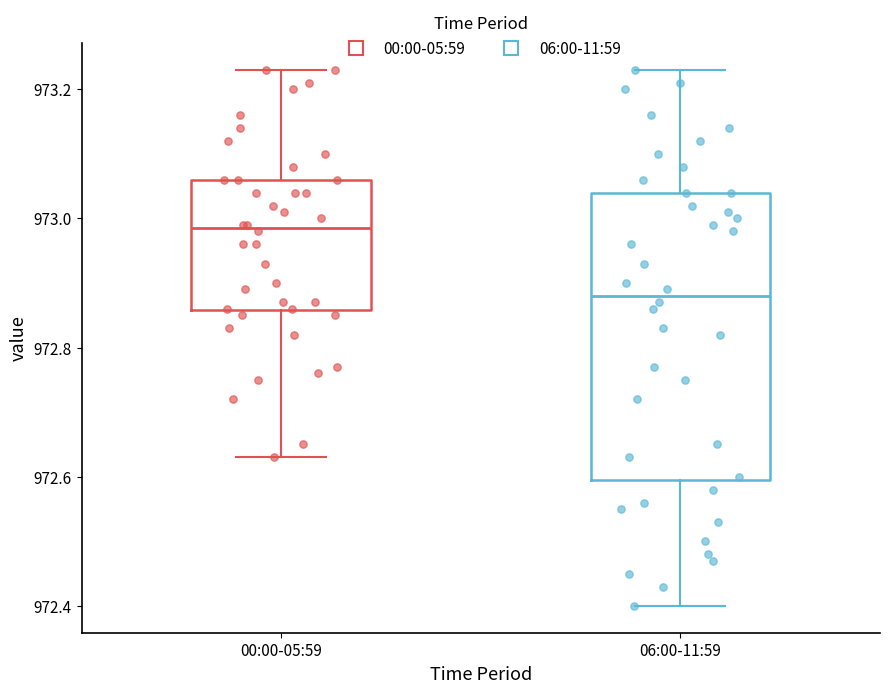

Reading left to right, transcribe this box plot: for each box, give where its median line is, the range the box spans, and where its two whiskers end, as read against the y-axis. The values are not printed on the chart, so give them approximately, as read against the axis.

00:00-05:59: median 972.98, box 972.86 to 973.06, whiskers 972.64 to 973.24
06:00-11:59: median 972.88, box 972.60 to 973.04, whiskers 972.40 to 973.24